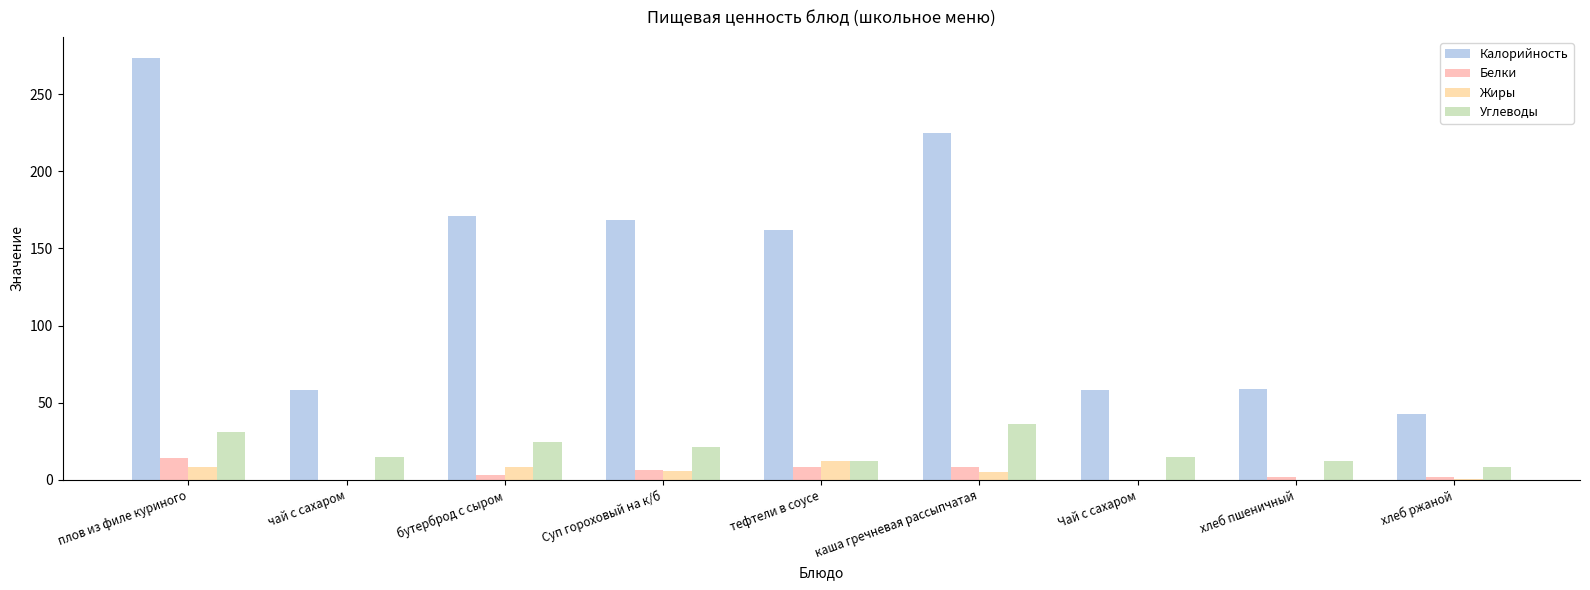

How many series are shown in this chart?

4